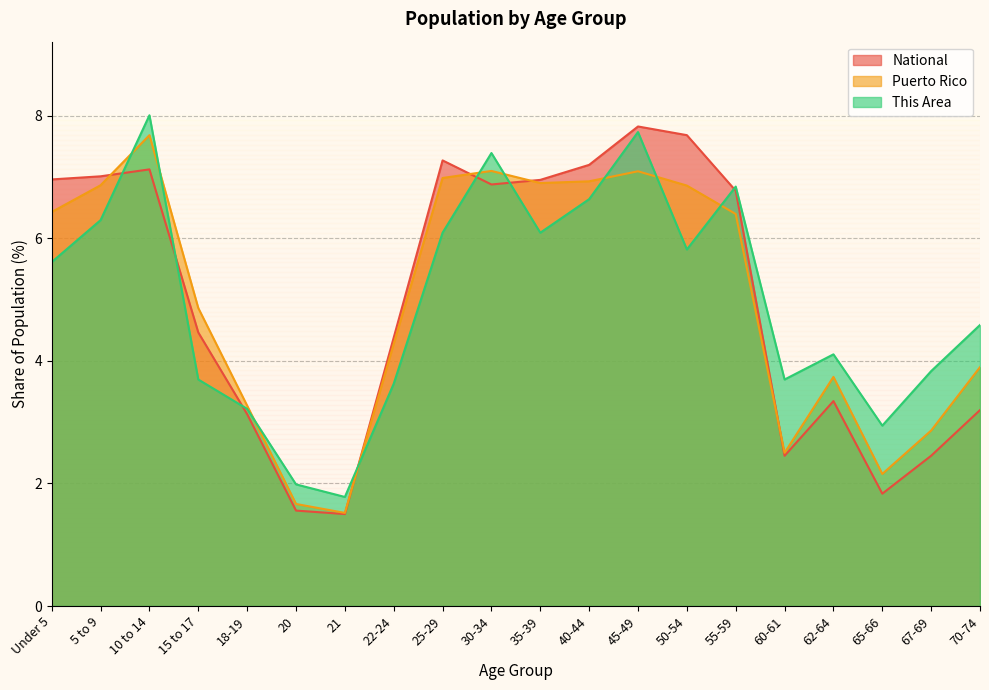

What is the spread (max minus min) of values at 50-54?

1.9